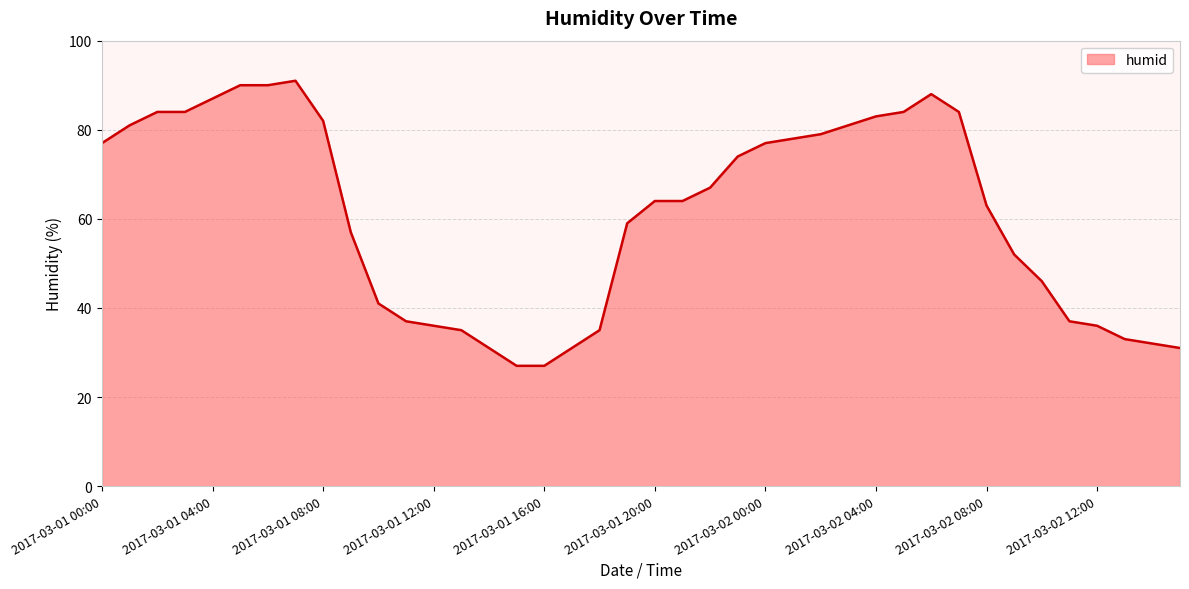

What is the difference between the maximum and minimum values?

64